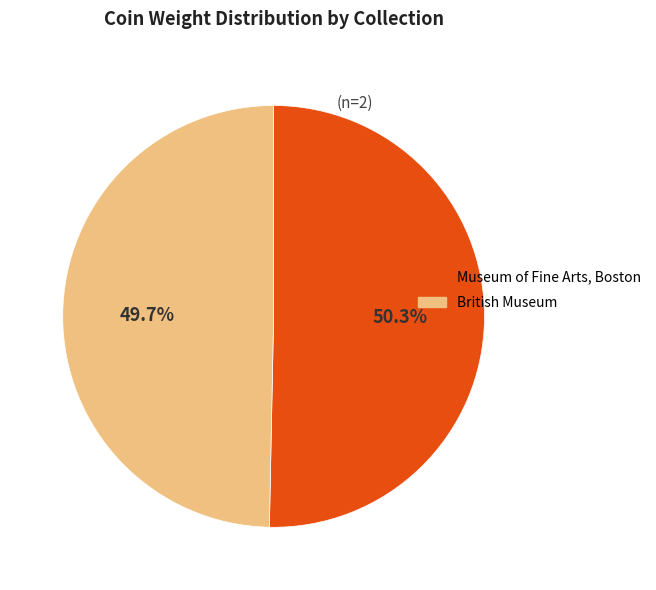

Does any single category account for the majority?

Yes